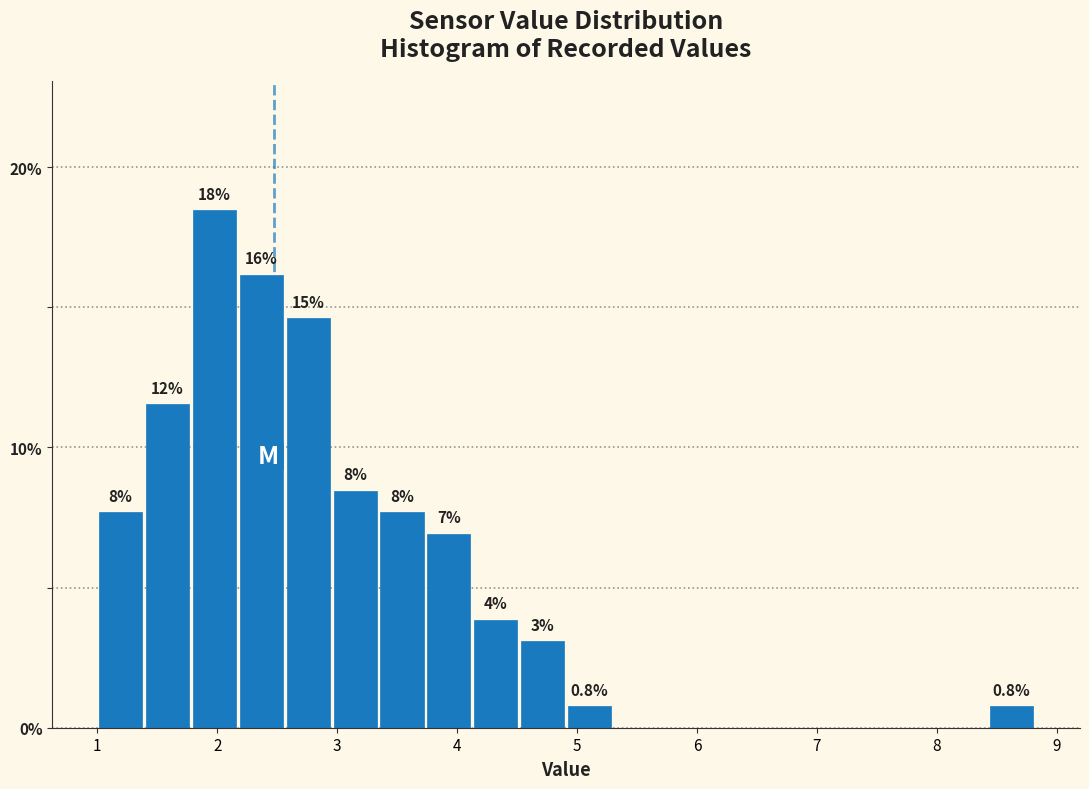

Read against the x-axis, roughly where is the centre of the tallest bar?

2.0